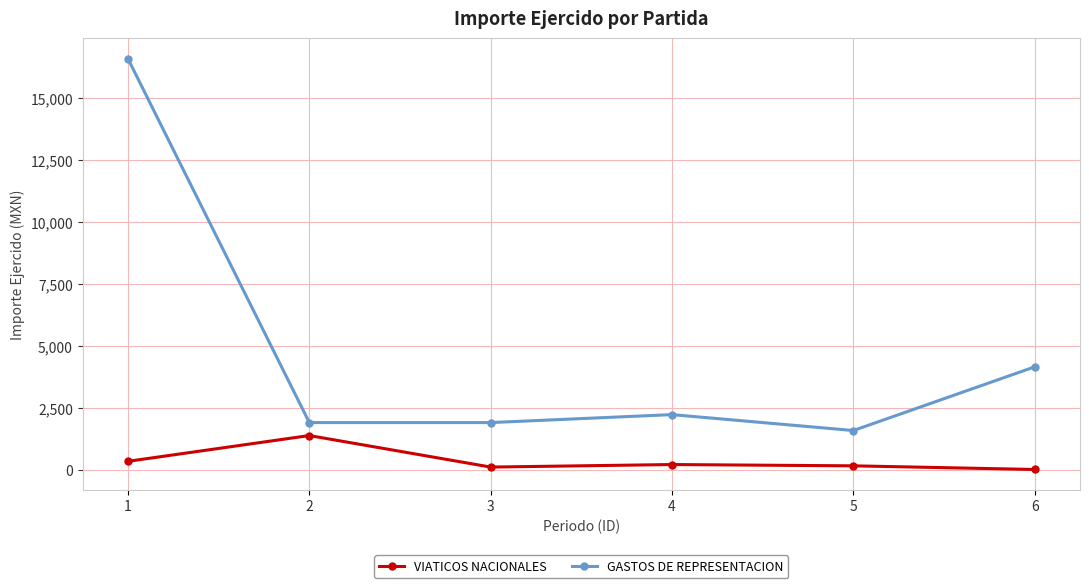

What is the maximum value for VIATICOS NACIONALES?

1401.3